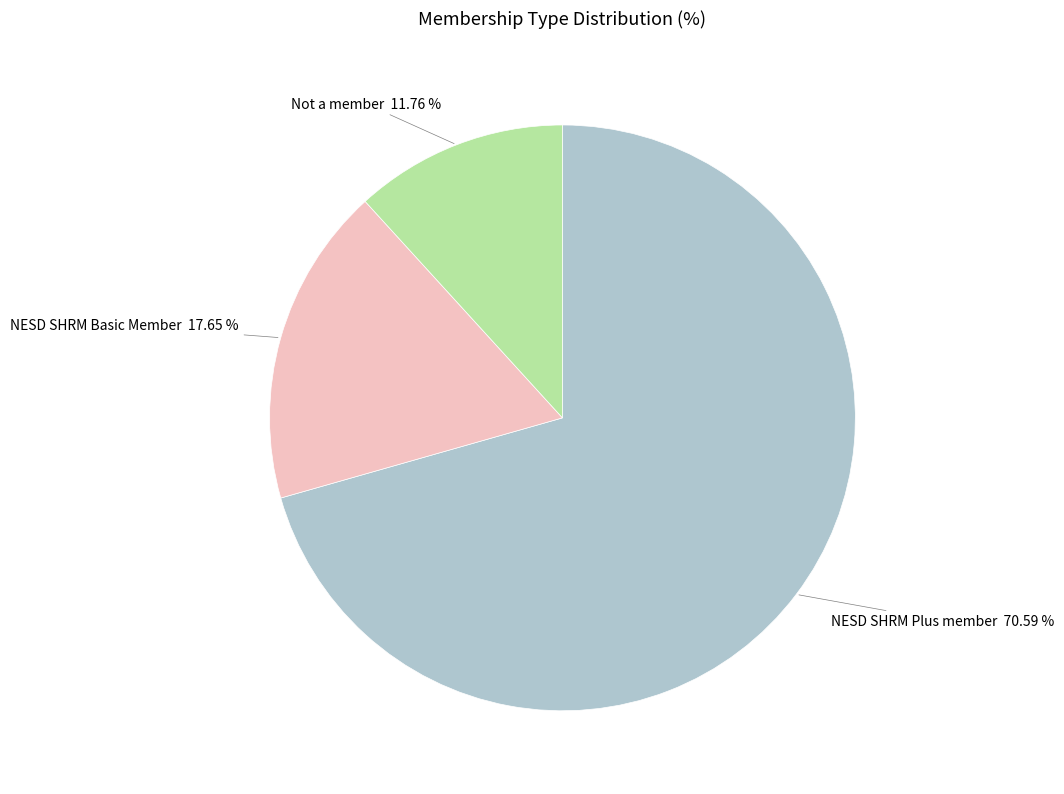

Which slice is the smallest?

Not a member